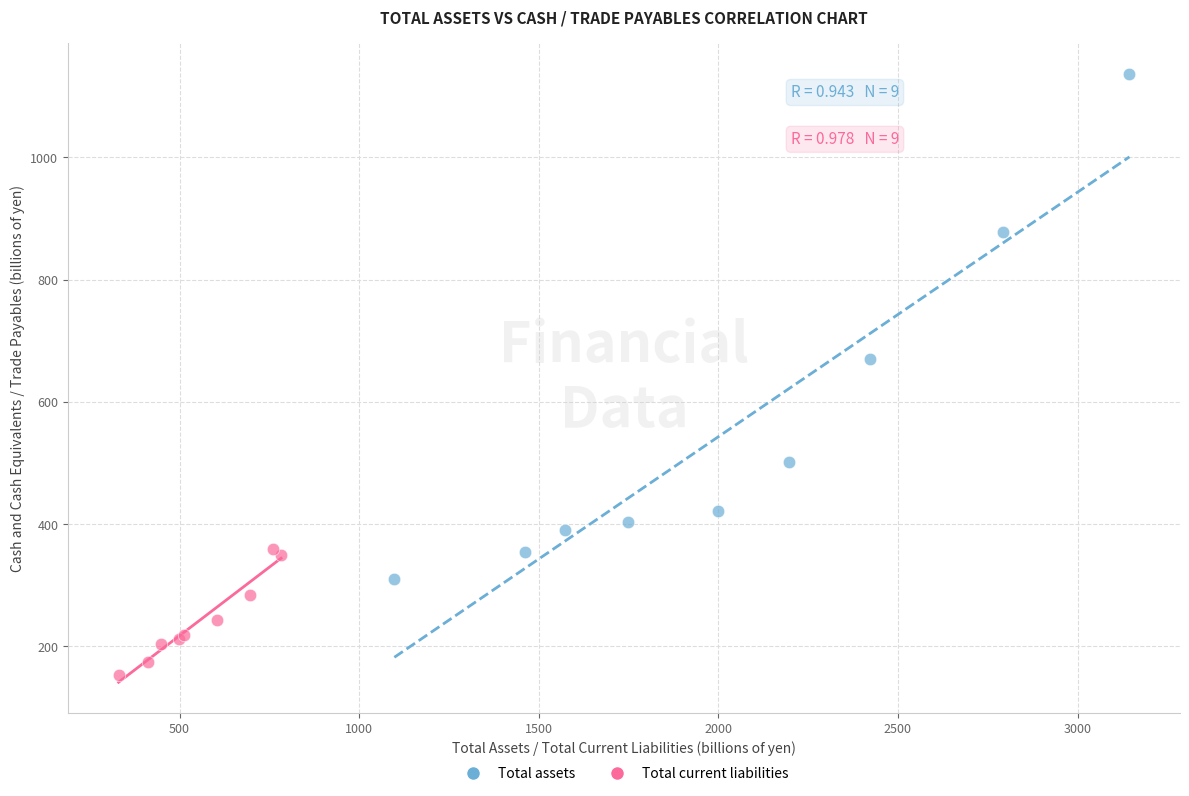

Which series contains the lowest Y value?

Total current liabilities